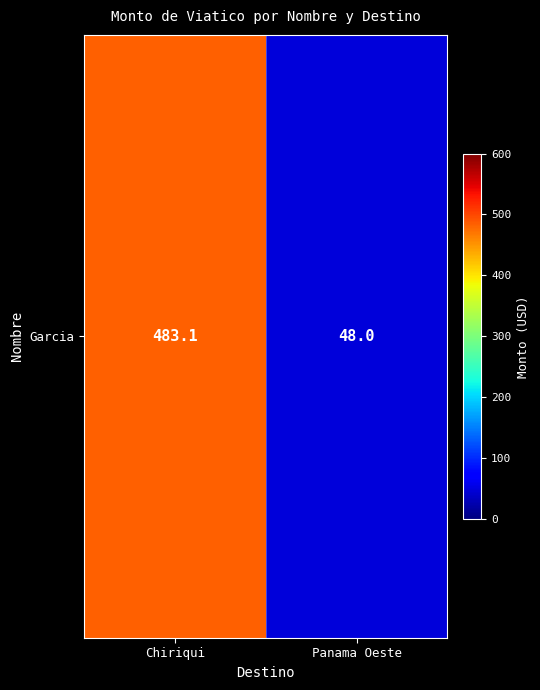

What is the difference between the maximum and minimum values?

435.1